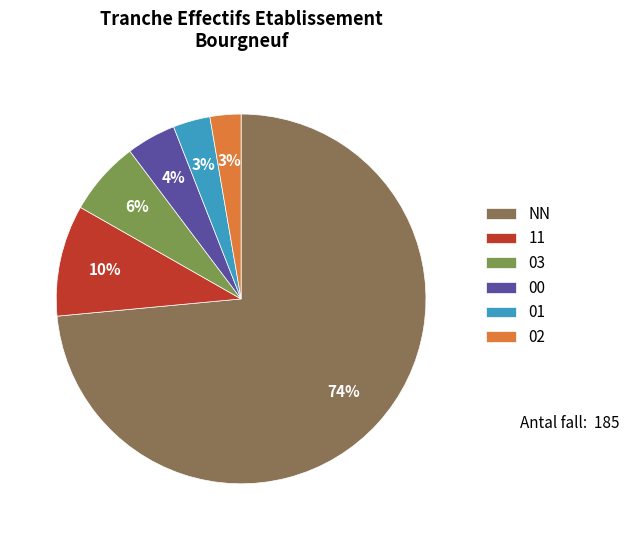

What percentage is the 11 slice, to the nearest percent?

10%